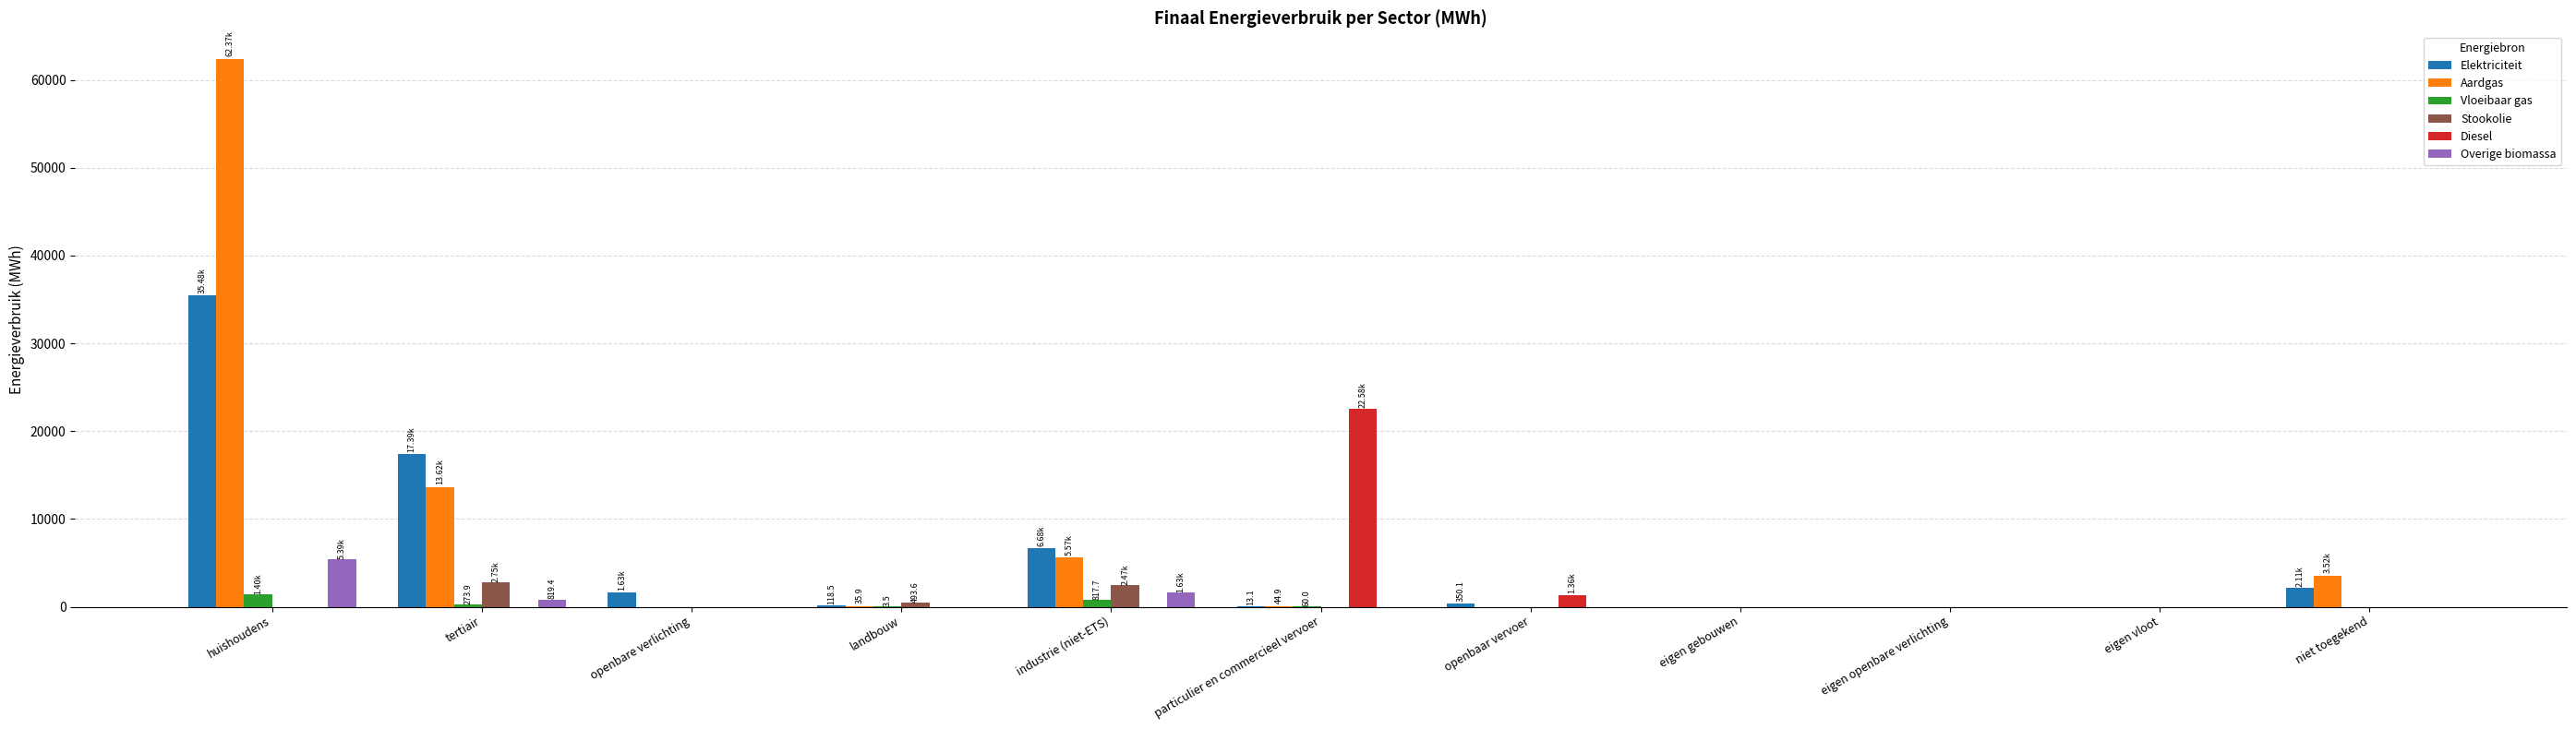

What are all the series names shown in the legend?

Elektriciteit, Aardgas, Vloeibaar gas, Stookolie, Diesel, Overige biomassa